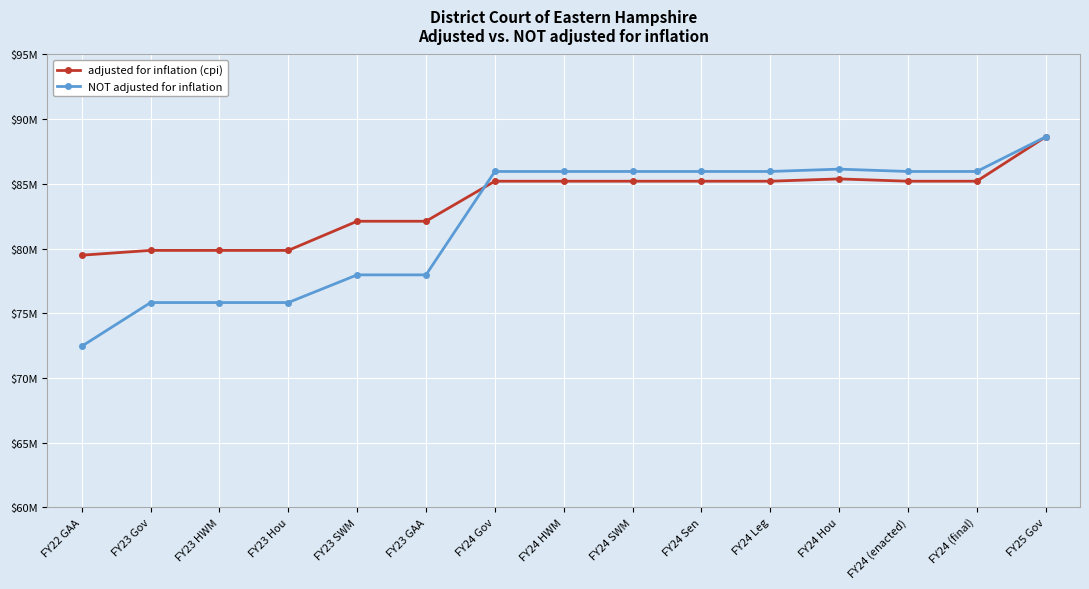

Does the chart have visible grid lines?

Yes